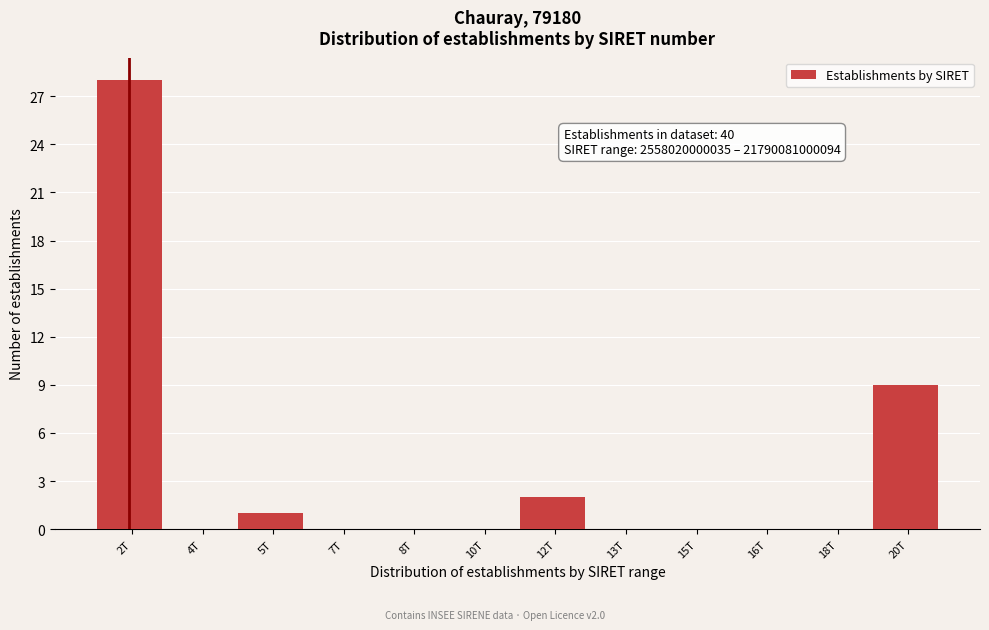

Reading right to left, list all the values displayed in this chart.

20T=9	18T=0	16T=0	15T=0	13T=0	12T=2	10T=0	8T=0	7T=0	5T=1	4T=0	2T=28